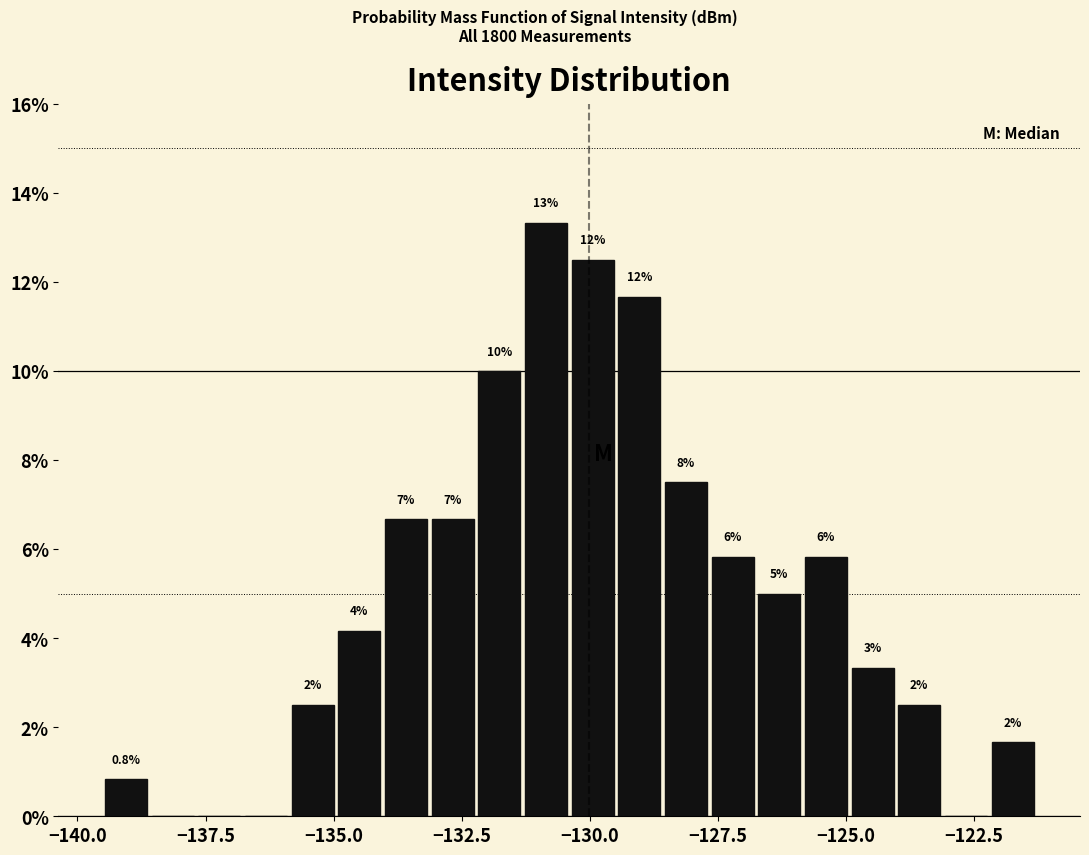

Around what value on the x-axis is the tallest bar? Give the approximate position of its centre, as read against the axis.

-131.0